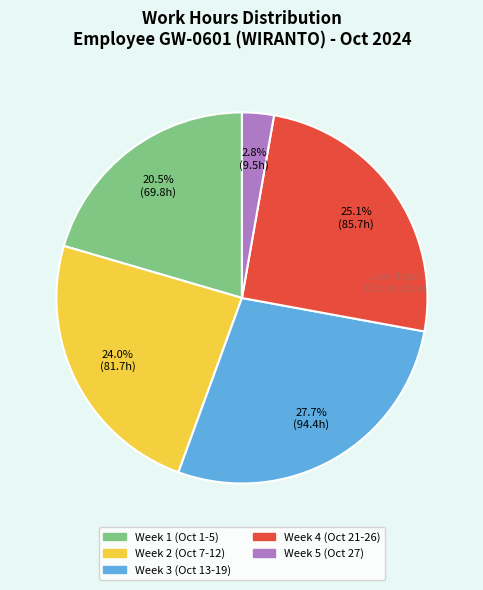

Is there any slice that represents more than half of the pie?

No